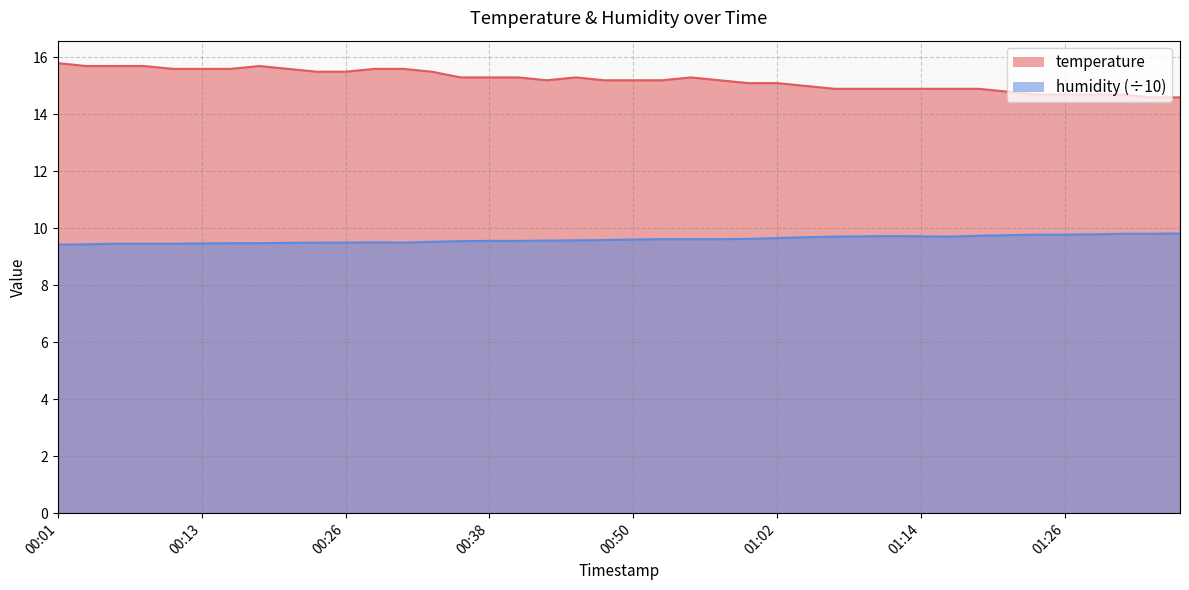

The value of humidity at 00:47 is 14.5. True or false?

False